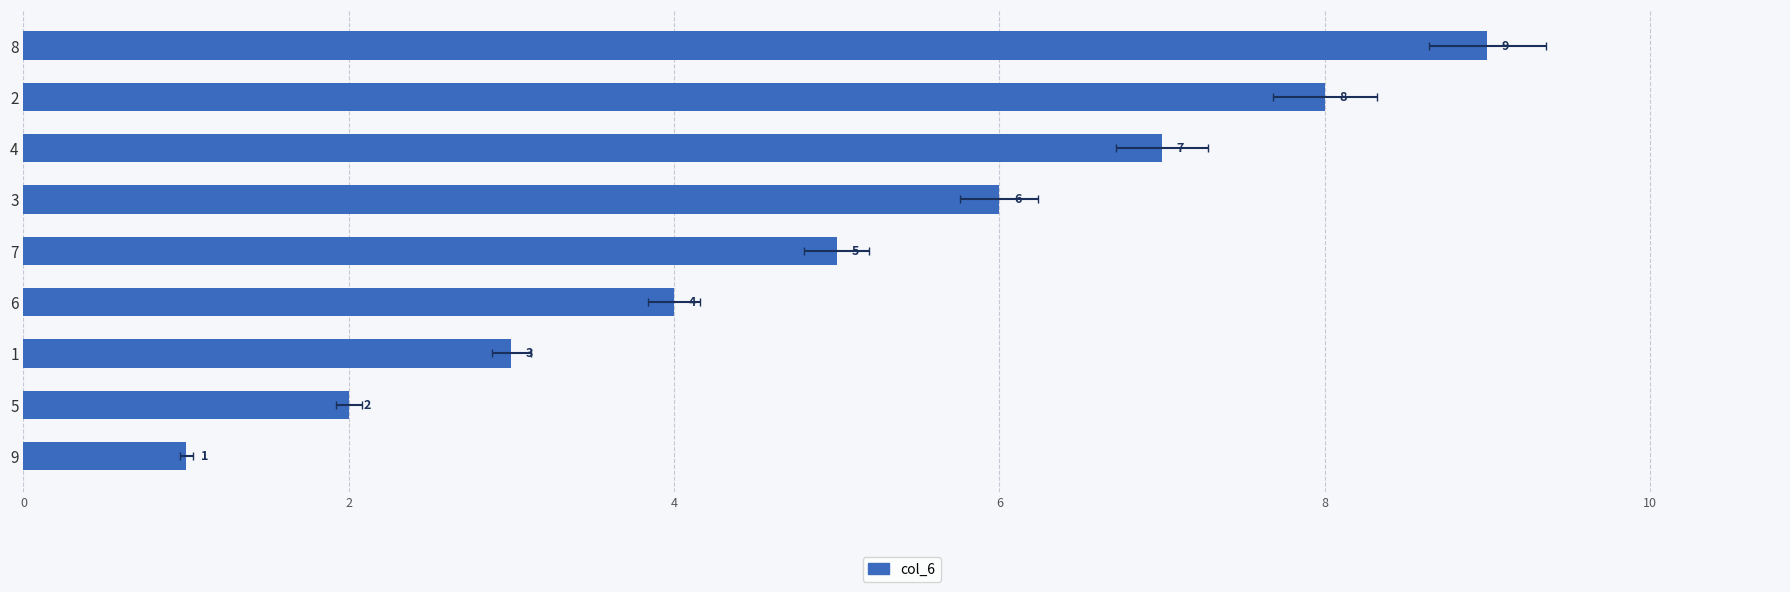

What is the difference between the second highest and second lowest values?

6